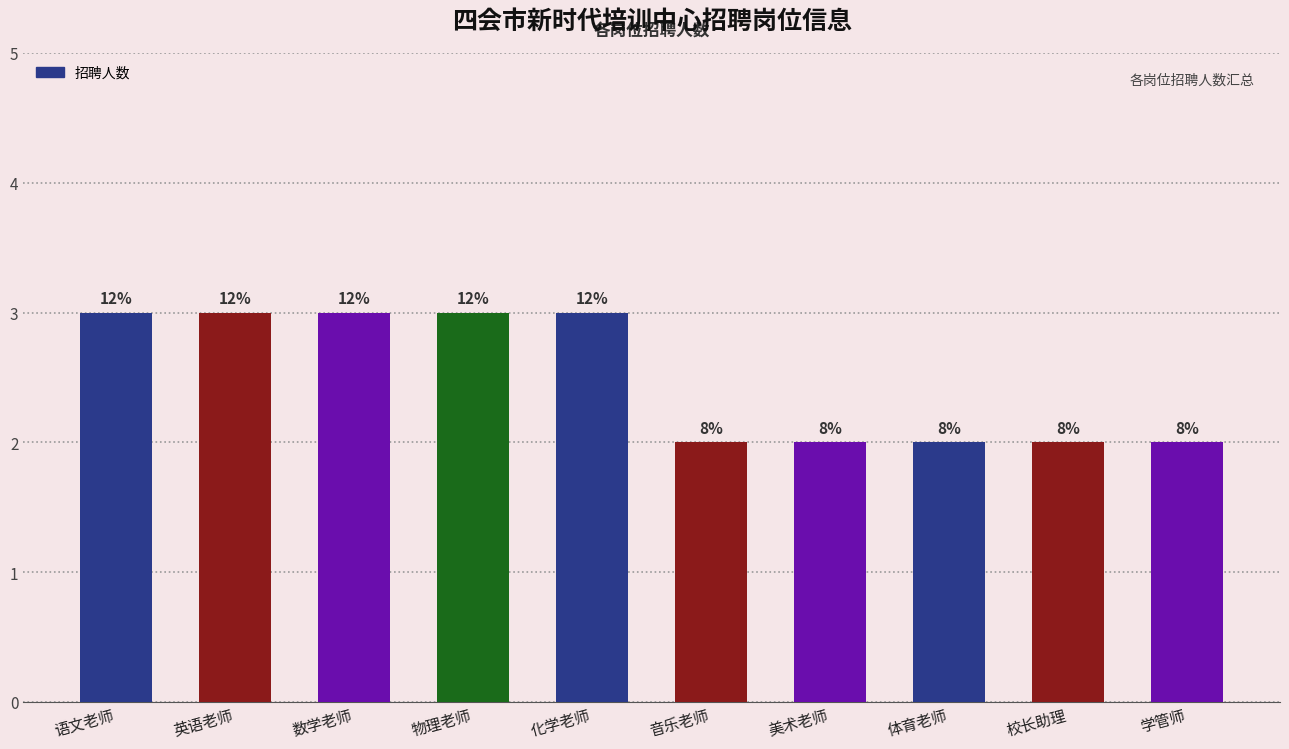

The value at 学管师 is 1. True or false?

False